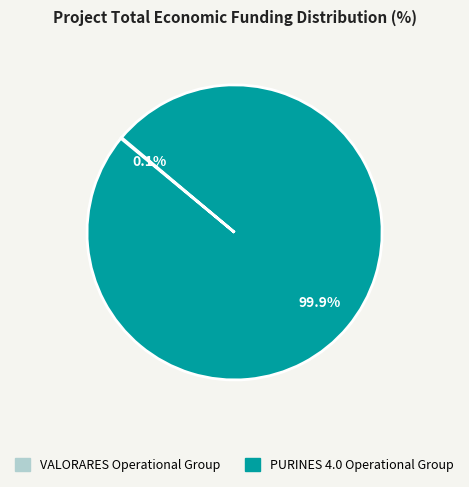

Is there a majority slice in this chart?

Yes